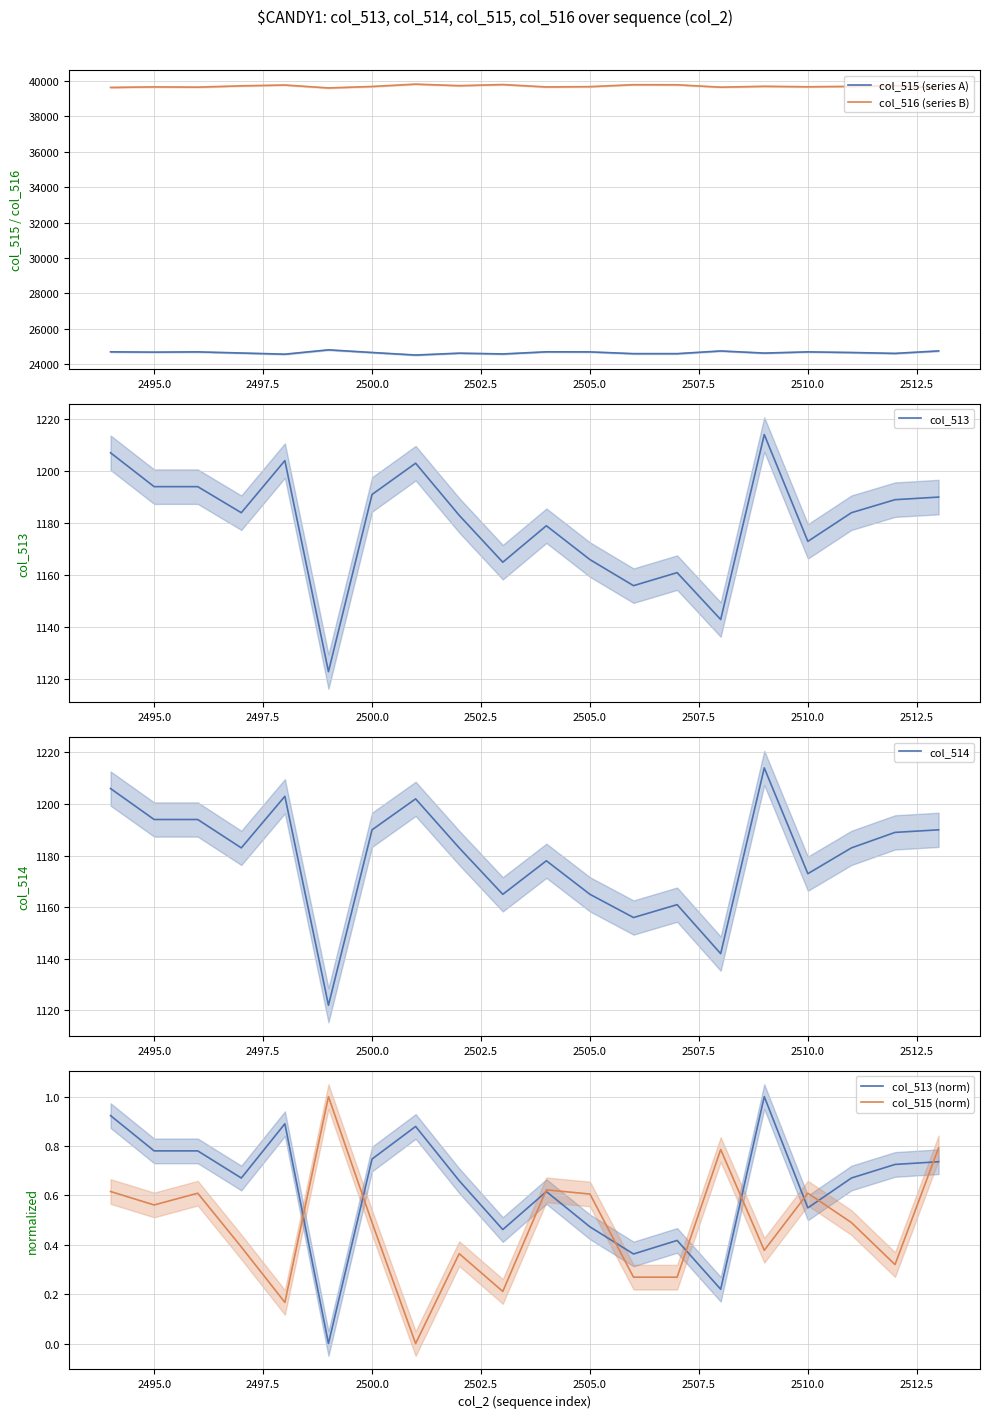

In col_516 (series B), how many points are lower than both neighbors (excluding endpoints)?

6